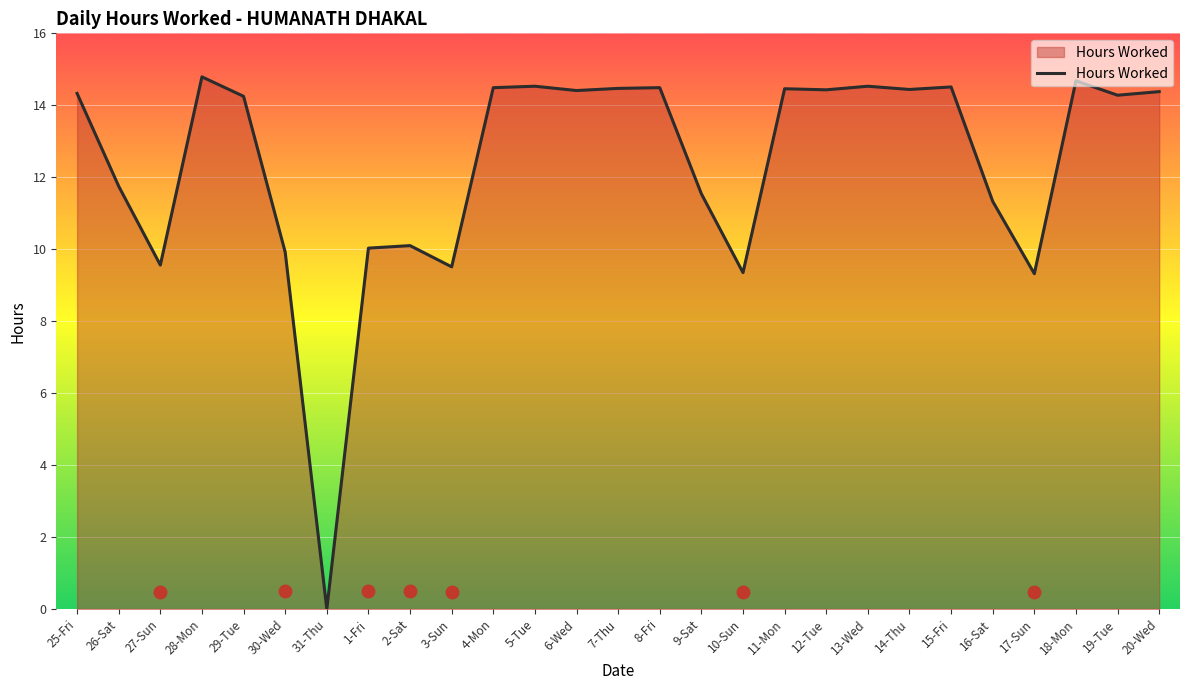

Which category has the lowest value across all series?

31-Thu